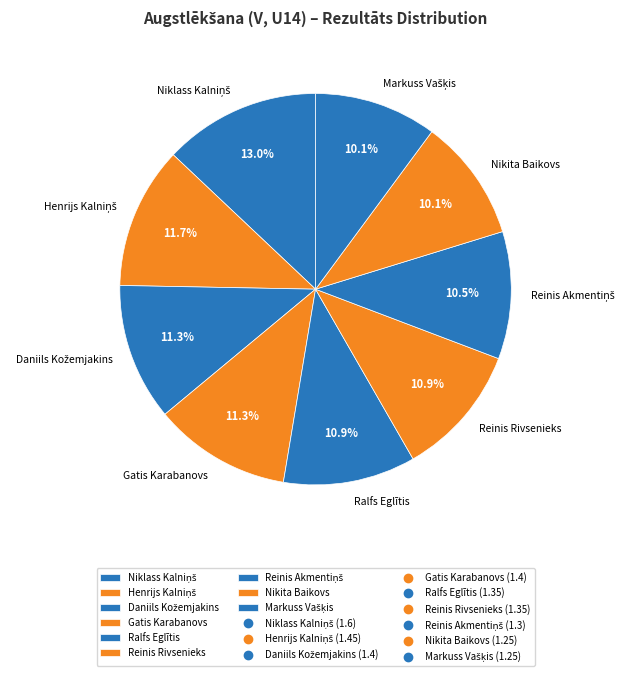

How many segments does this pie chart have?

9